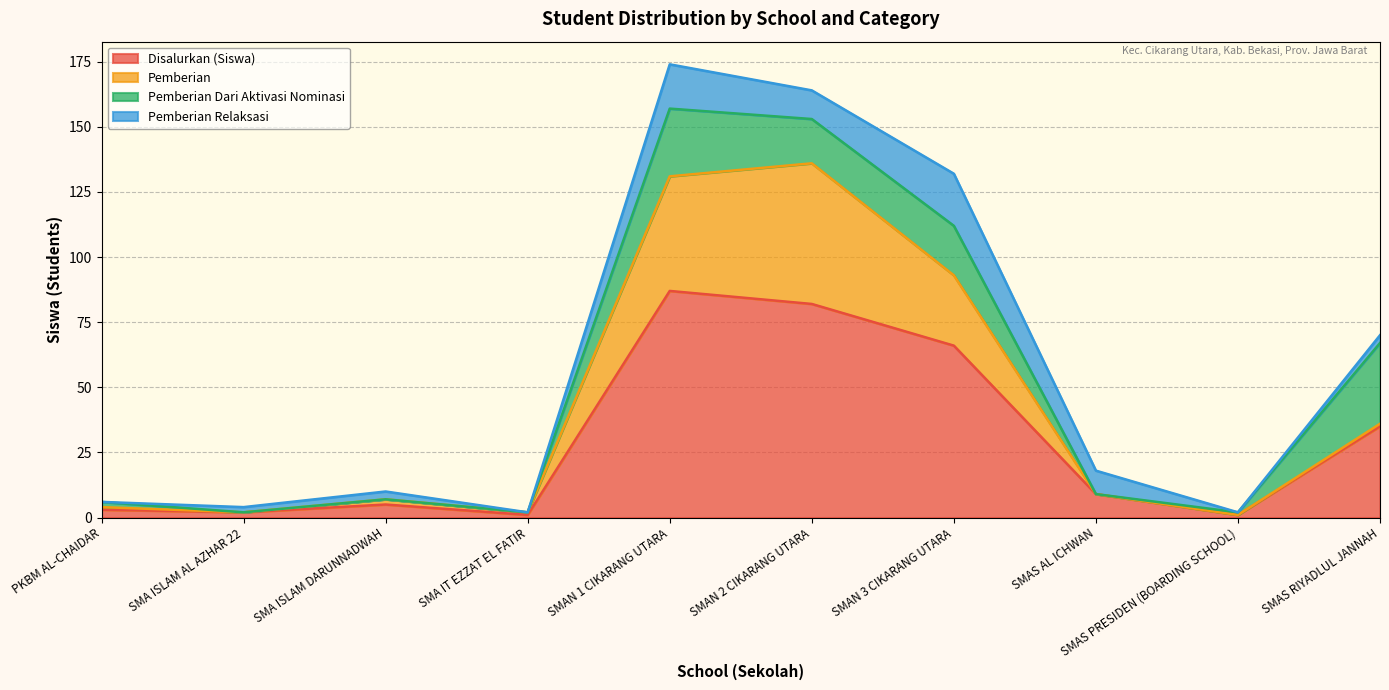

Where is the first local minimum for Pemberian?

SMA ISLAM AL AZHAR 22